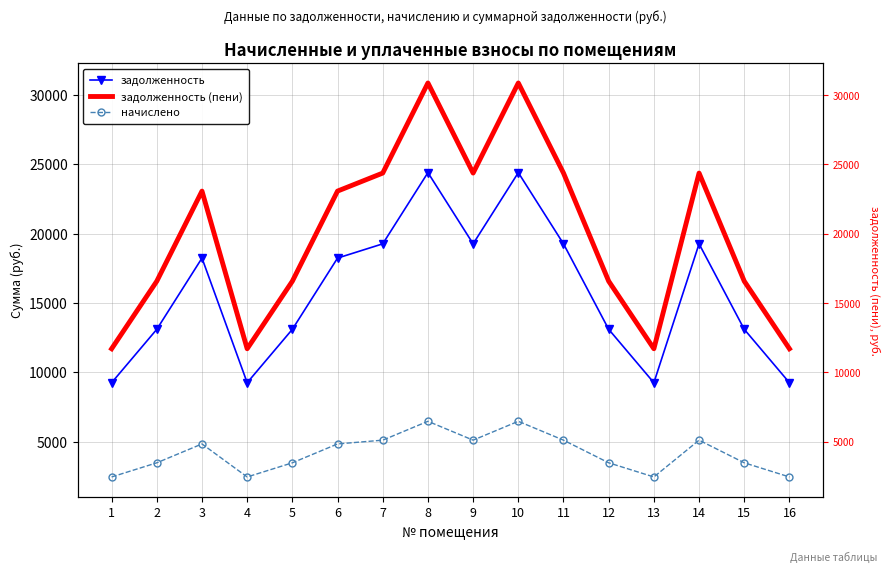

True or false: задолженность and задолженность (пени) cross at least once.

False